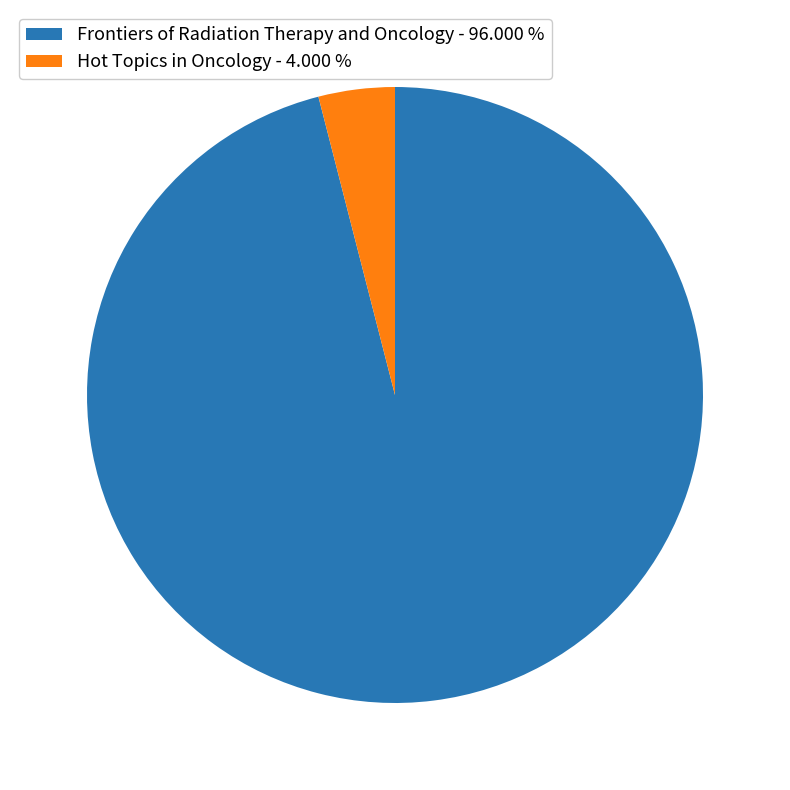

Rank the categories by value from highest to lowest.

Frontiers of Radiation Therapy and Oncology, Hot Topics in Oncology